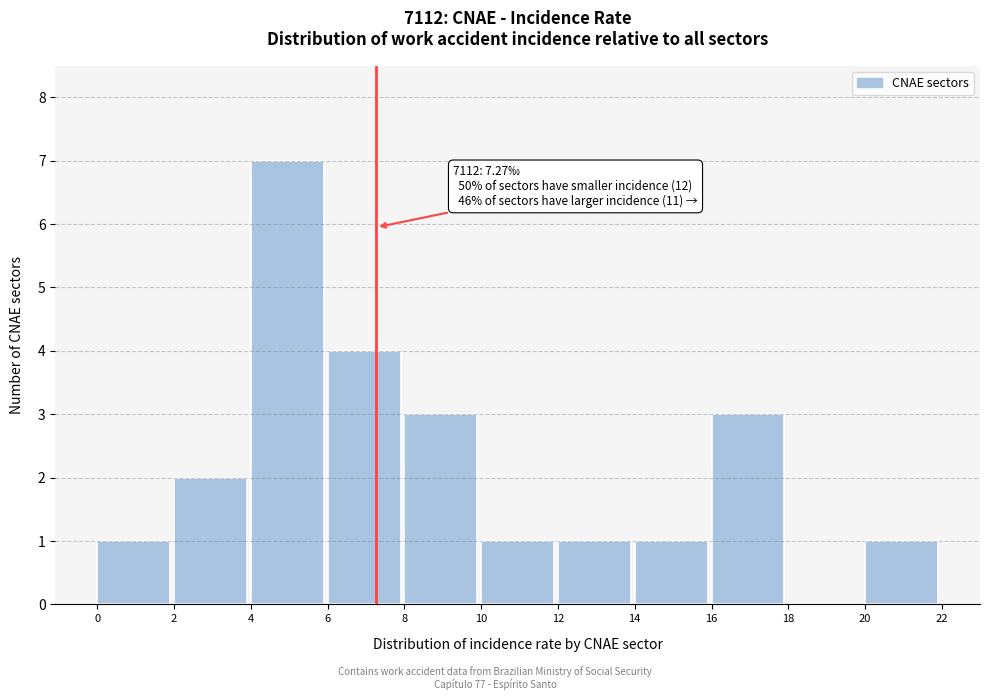

Which range on the x-axis has the tallest bar?

4 to 6